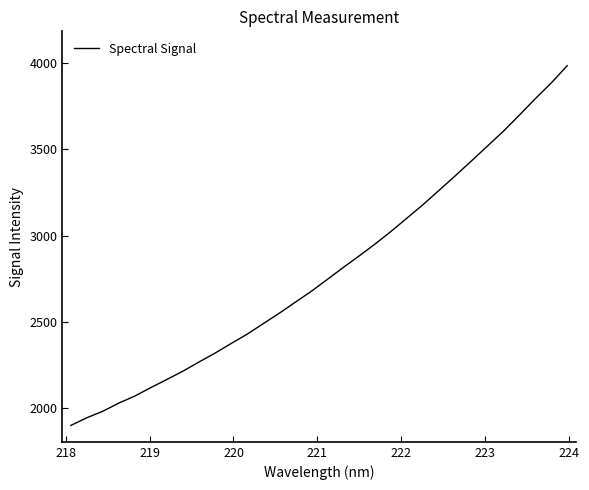

What is the smallest value displayed?

1899.4